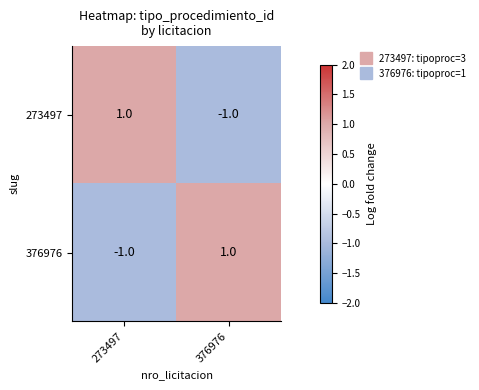

At how many categories does at least one series exceed 0?

2